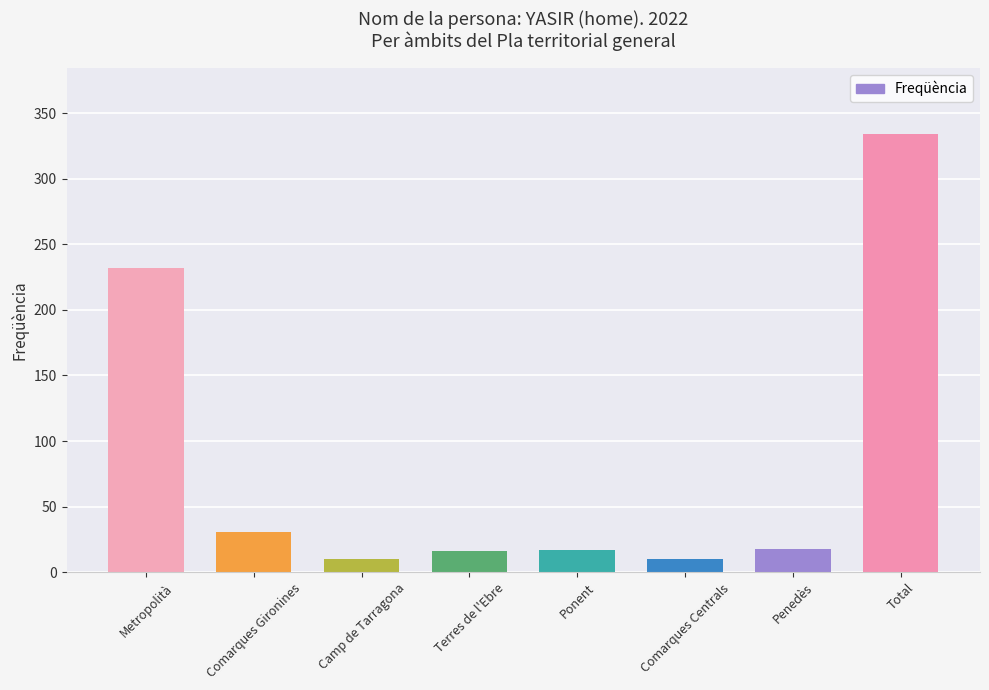

What is the maximum value shown in the chart?

334